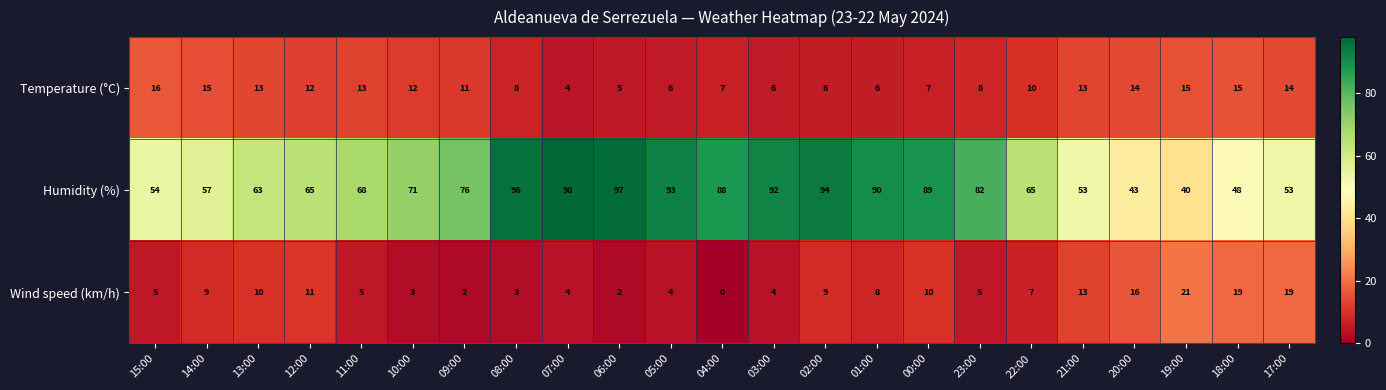

True or false: Temperature (°C) has a value of 7 at 04:00.

True